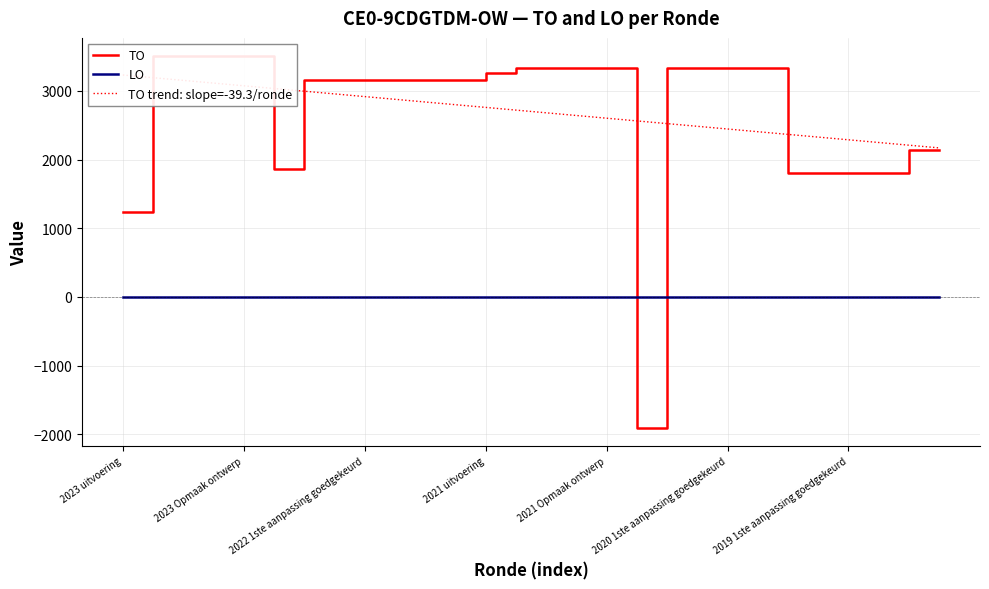

Rank the series by their maximum value, from lowest to highest.

LO, TO trend: slope=-39.3/ronde, TO